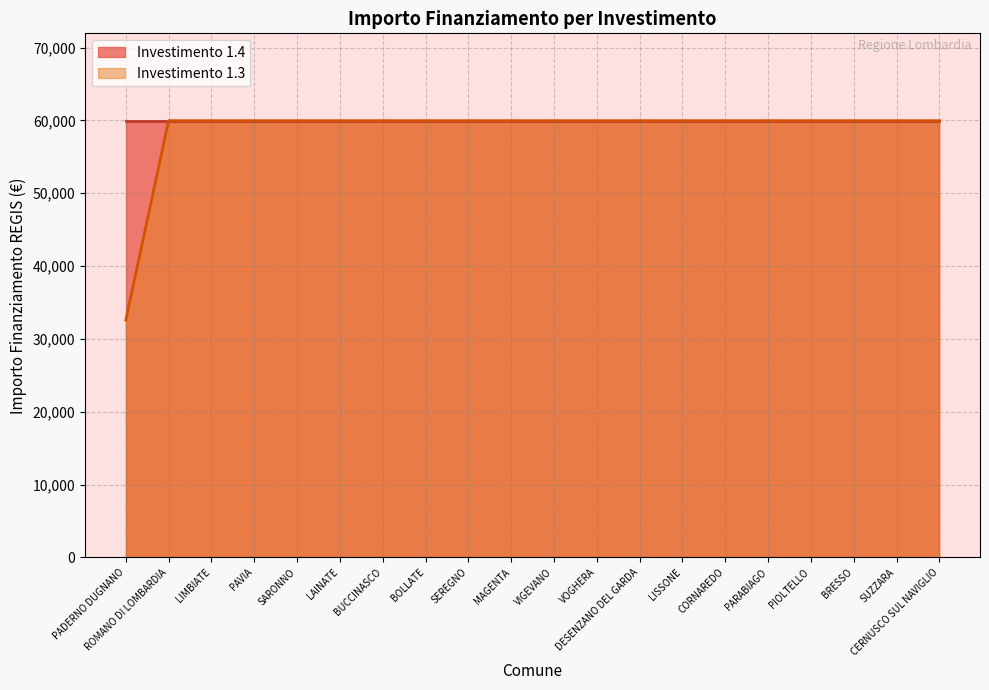

What is the ratio of the value at CORNAREDO to the value at BUCCINASCO?

1.0